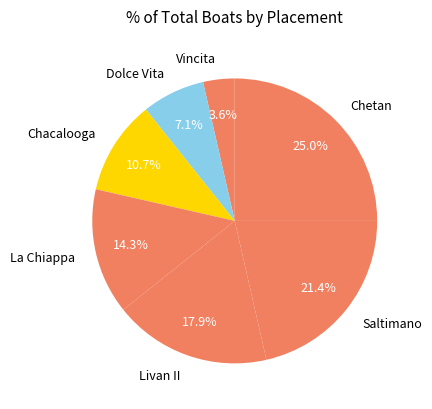

Which category has the smallest portion of the pie?

Vincita